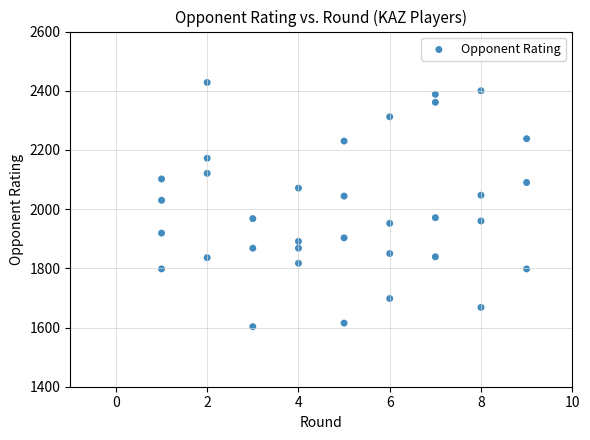

What Y value in the scatter plot is closest to 2015?

2030